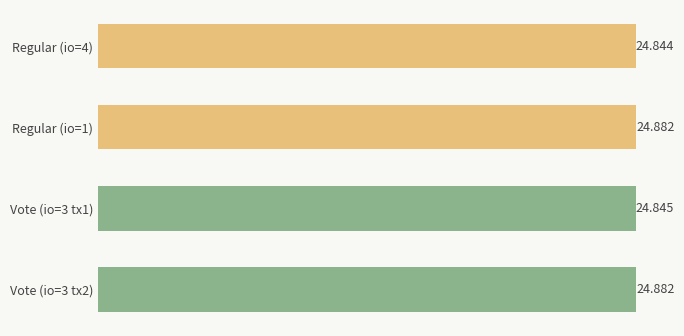

How many categories are shown in the chart?

4